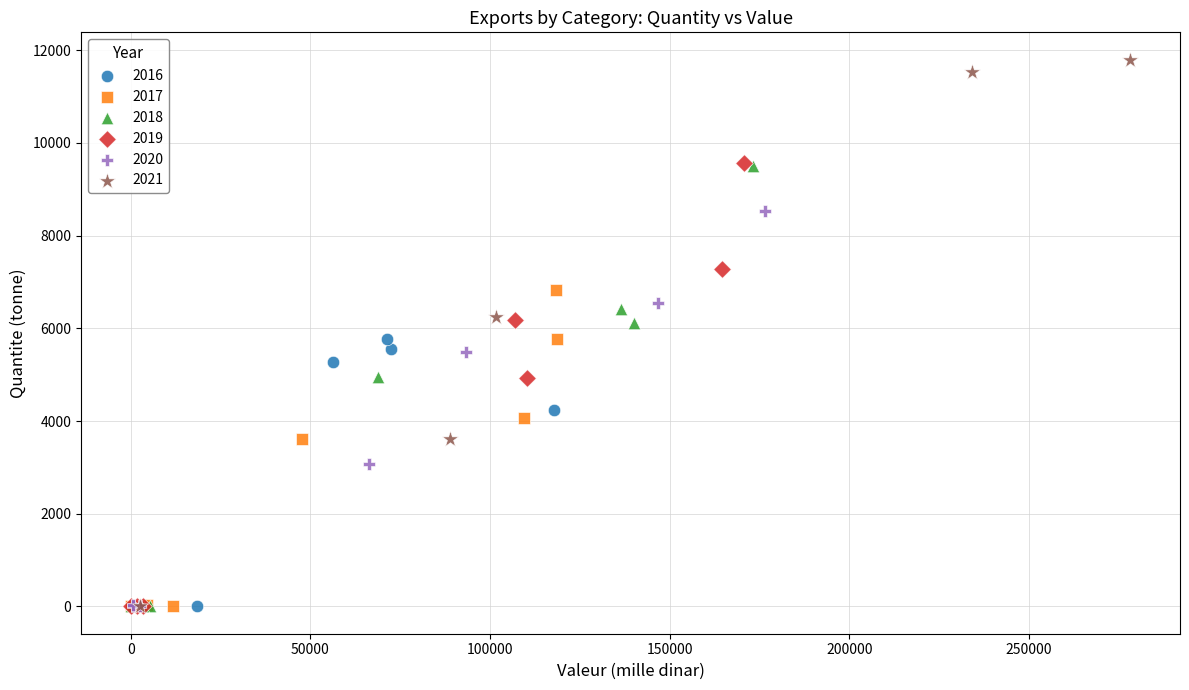

Which series has the widest spread of Y values?

2021